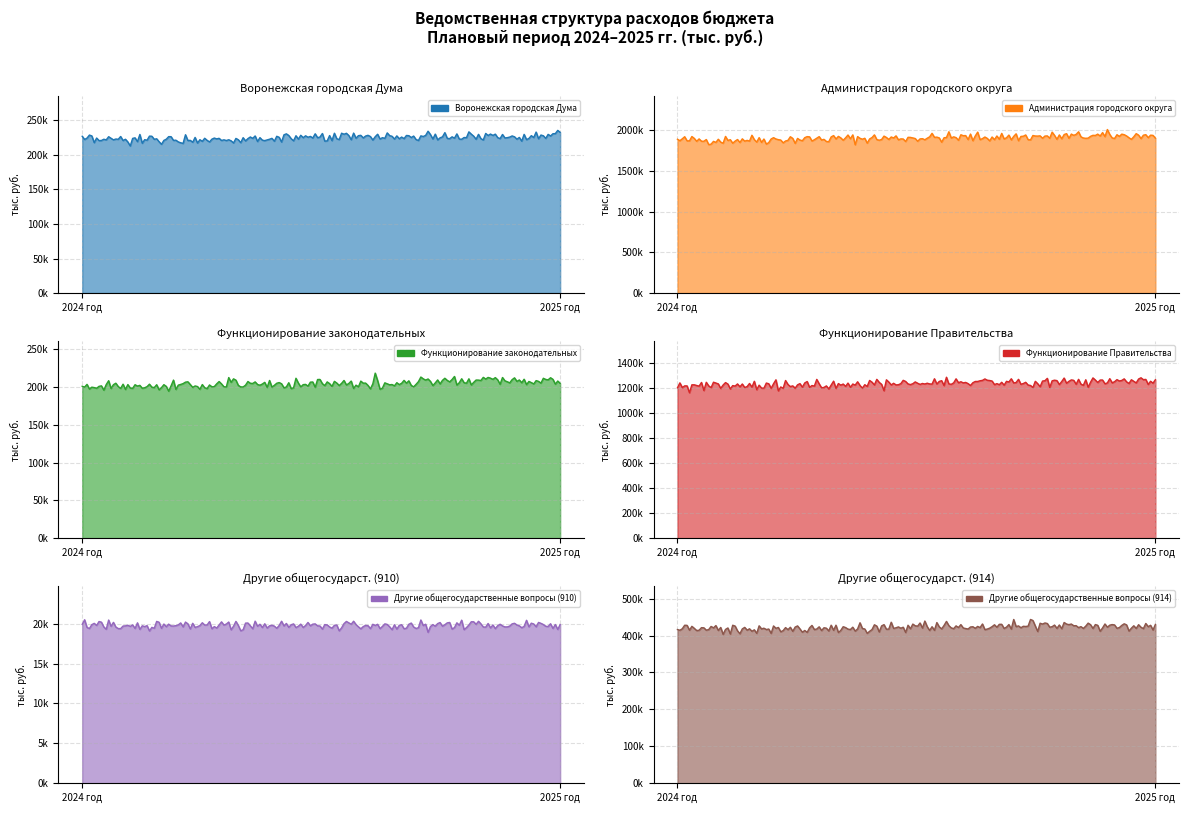

What is the difference between the Воронежская городская Дума values at 2024 год and 2025 год?

7176